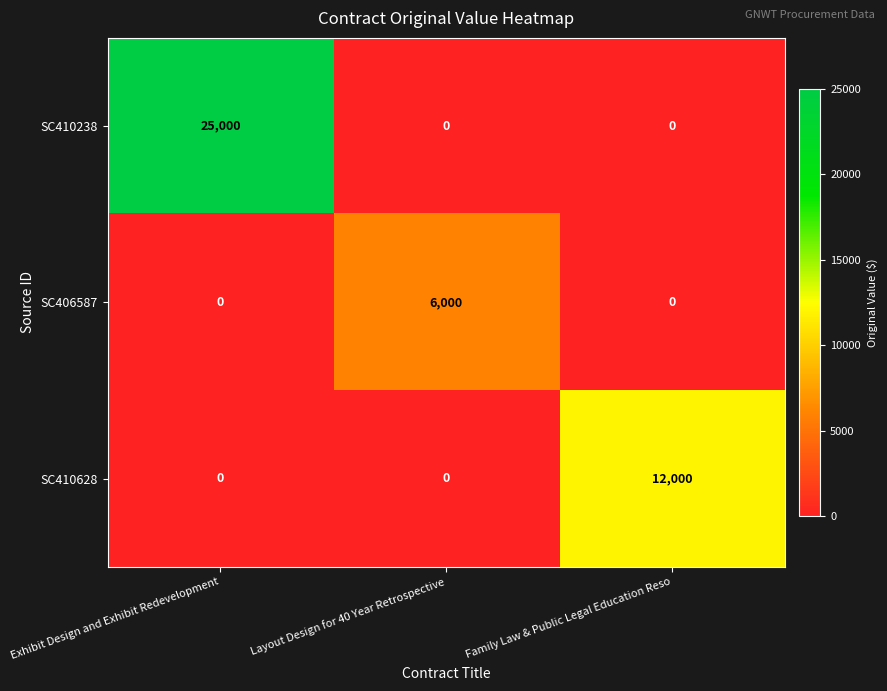

Which label corresponds to the largest value in the chart?

Exhibit Design and Exhibit Redevelopment